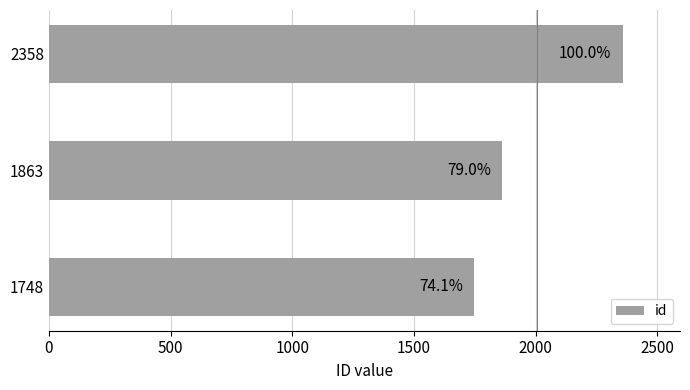

How many bars are there in total?

3